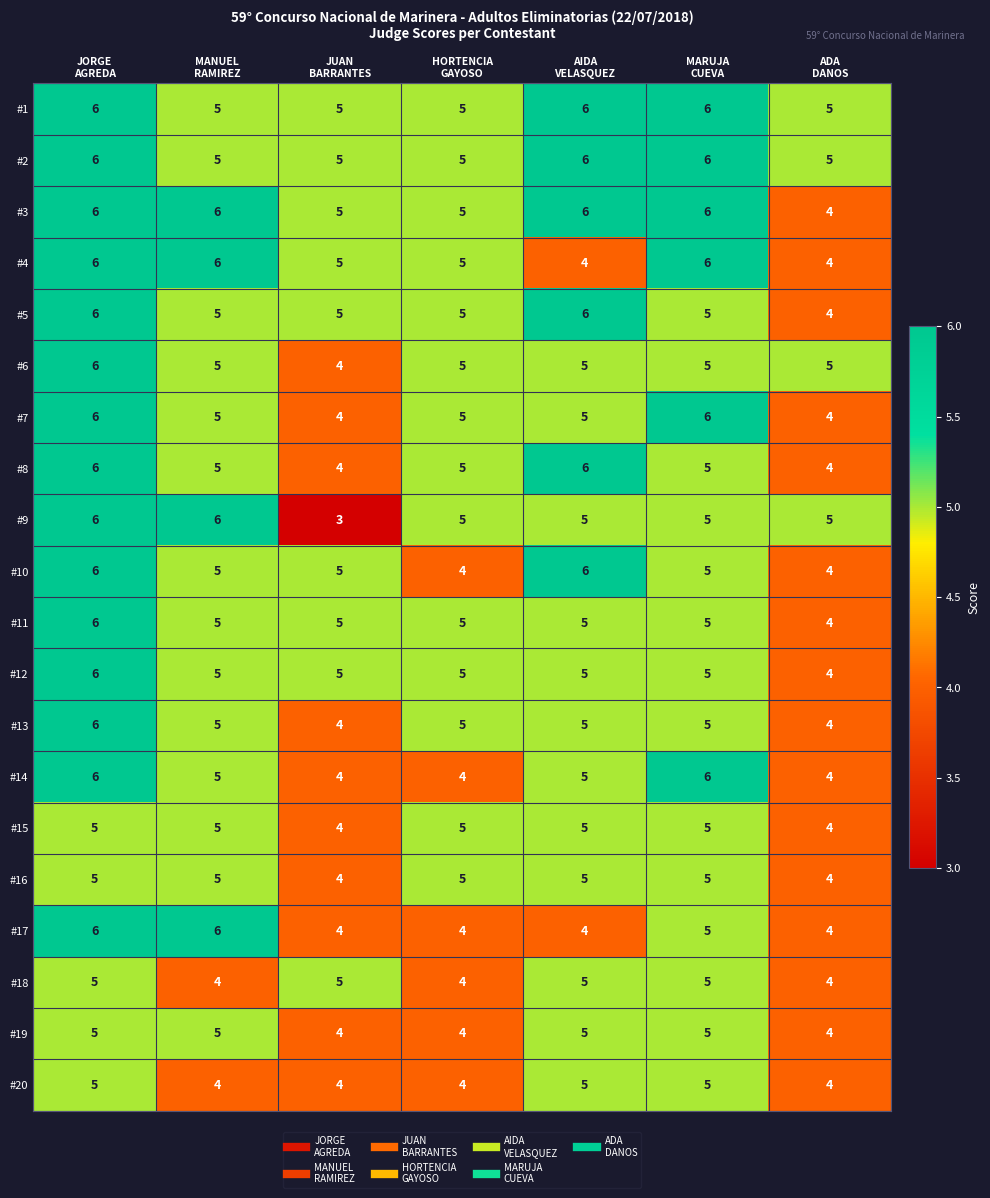

How many #19 values are between 4 and 5?

7